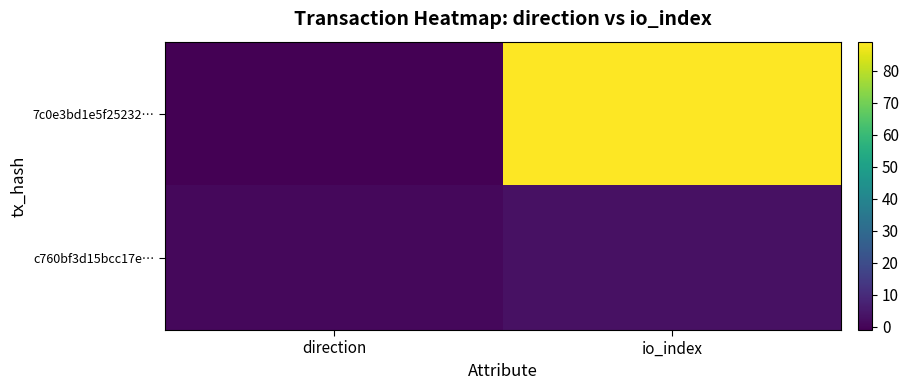

Reading left to right, list all the values displayed in this chart.

7c0e3bd1e5f25232…: direction=-1	io_index=89
c760bf3d15bcc17e…: direction=1	io_index=3